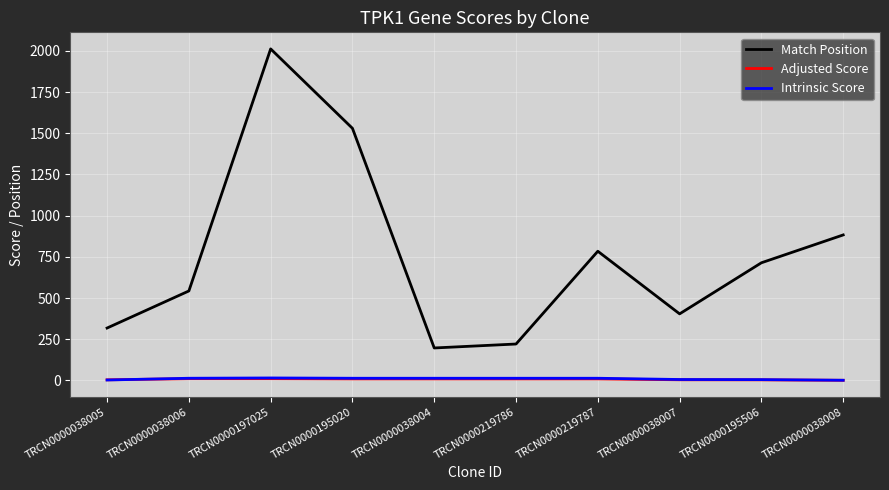

What is the difference between the Intrinsic Score values at TRCN0000038005 and TRCN0000038007?

3.0